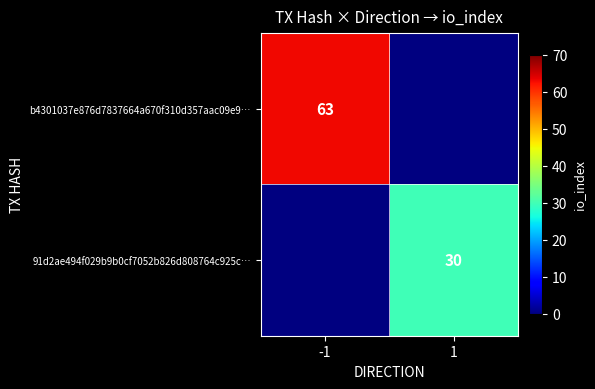

Is it true that b4301037e876d7837664a670f310d357aac09e9… equals 63 at -1?

True